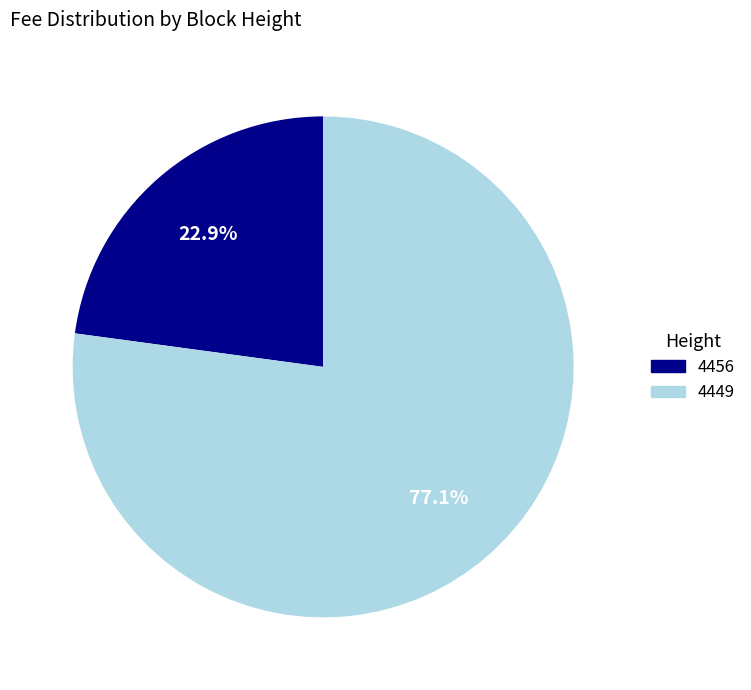

What is the smallest slice in the pie chart?

4456